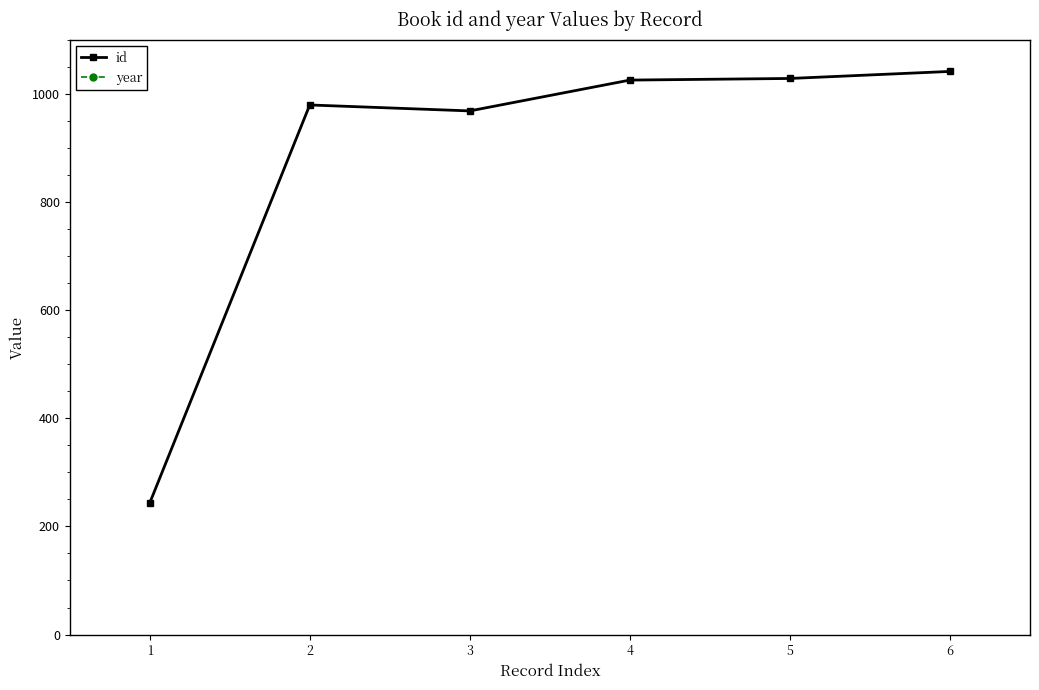

What is the value of the year point at the 4th from the left?

1994